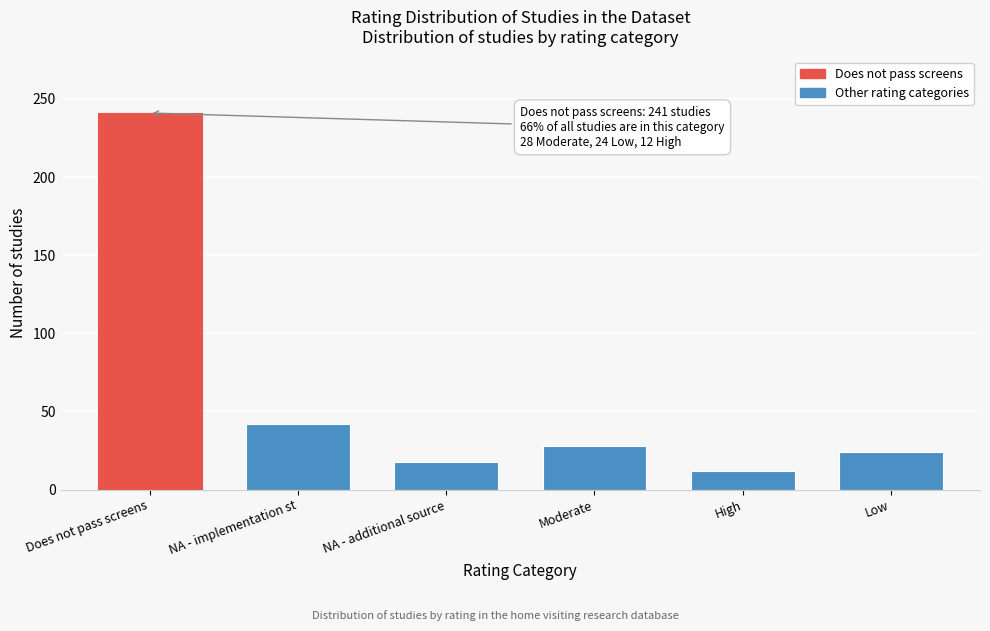

Reading left to right, what are all the values shown in this chart?

241	42	18	28	12	24